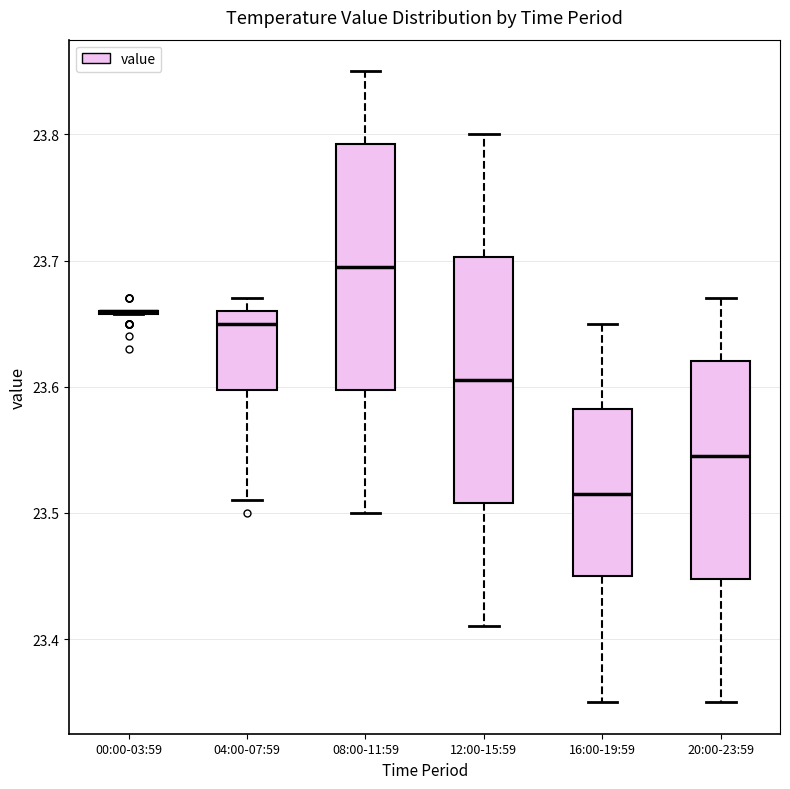

Reading left to right, read every box against the y-axis: the position of its median line, the range the box covers, and the ends of its whiskers. The values are not printed on the chart, so give them approximately, as read against the axis.

00:00-03:59: box collapsed to a line at 23.66, whiskers 23.66 to 23.66
04:00-07:59: median 23.65, box 23.60 to 23.66, whiskers 23.51 to 23.67
08:00-11:59: median 23.70, box 23.60 to 23.79, whiskers 23.50 to 23.85
12:00-15:59: median 23.61, box 23.51 to 23.70, whiskers 23.41 to 23.80
16:00-19:59: median 23.52, box 23.45 to 23.58, whiskers 23.35 to 23.65
20:00-23:59: median 23.55, box 23.45 to 23.62, whiskers 23.35 to 23.67